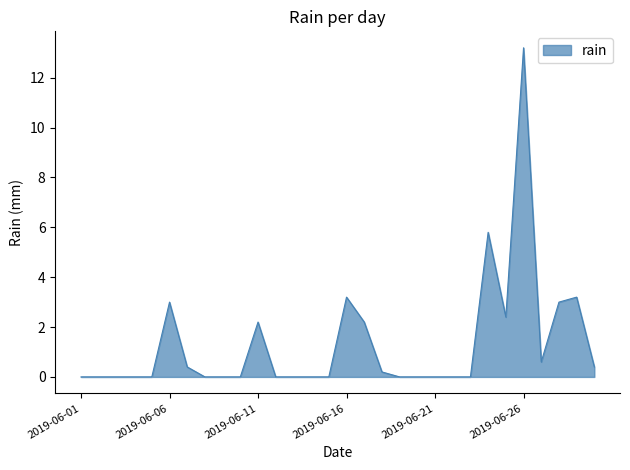

What is the greatest value displayed?

13.2